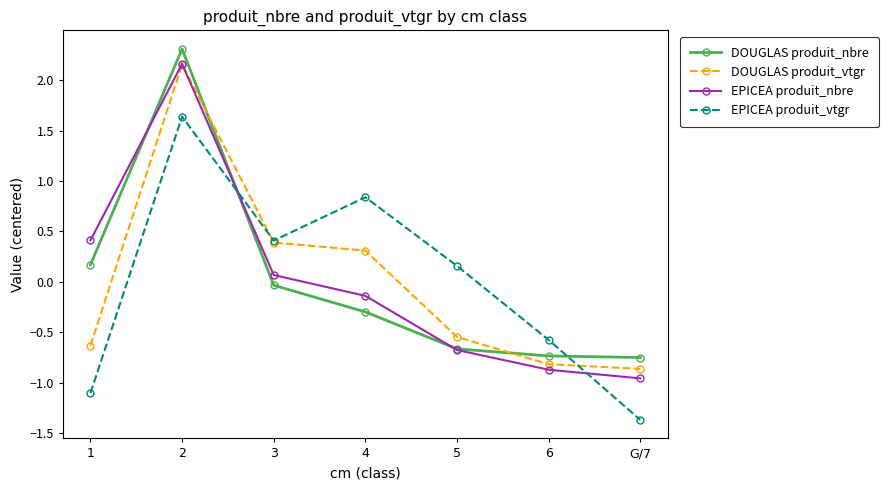

What is the label of the 5th point from the right?

3